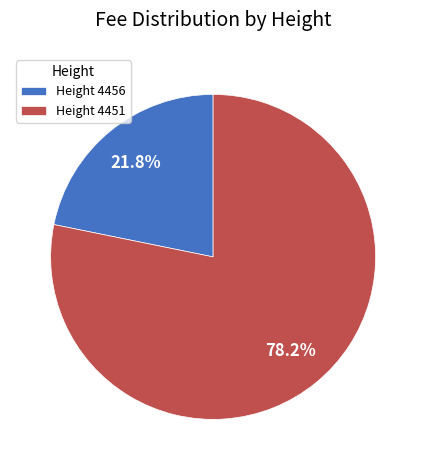

Does any single category account for the majority?

Yes